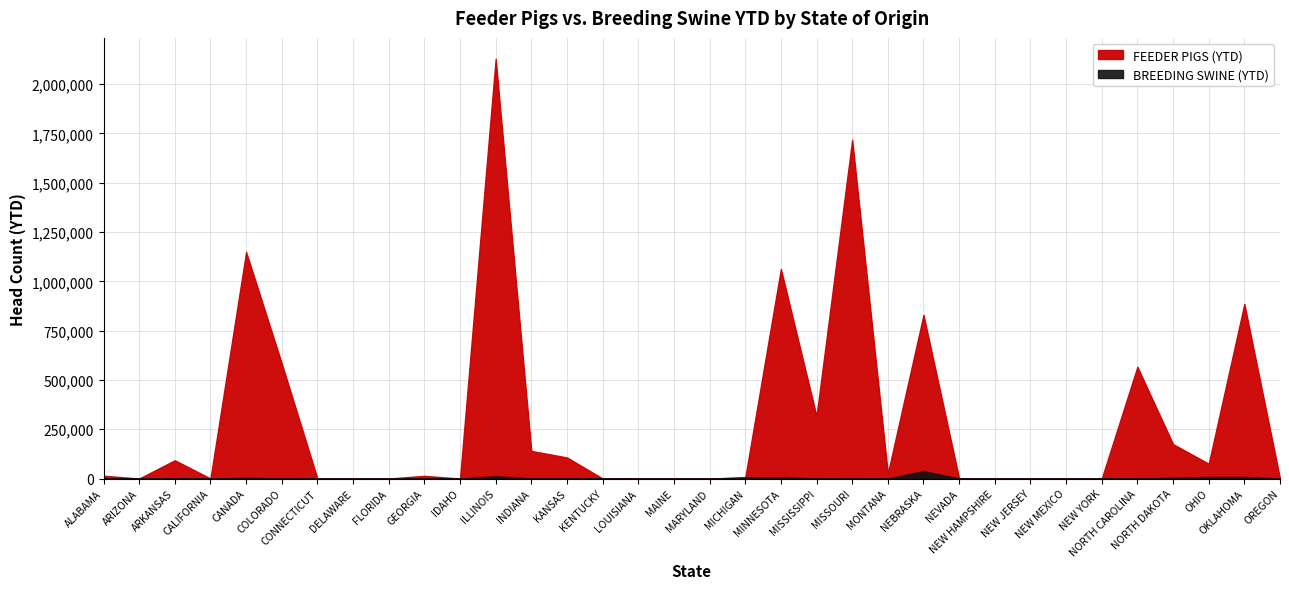

Between which two adjacent categories do BREEDING SWINE (YTD) and FEEDER PIGS (YTD) first intersect?

ALABAMA and ARIZONA